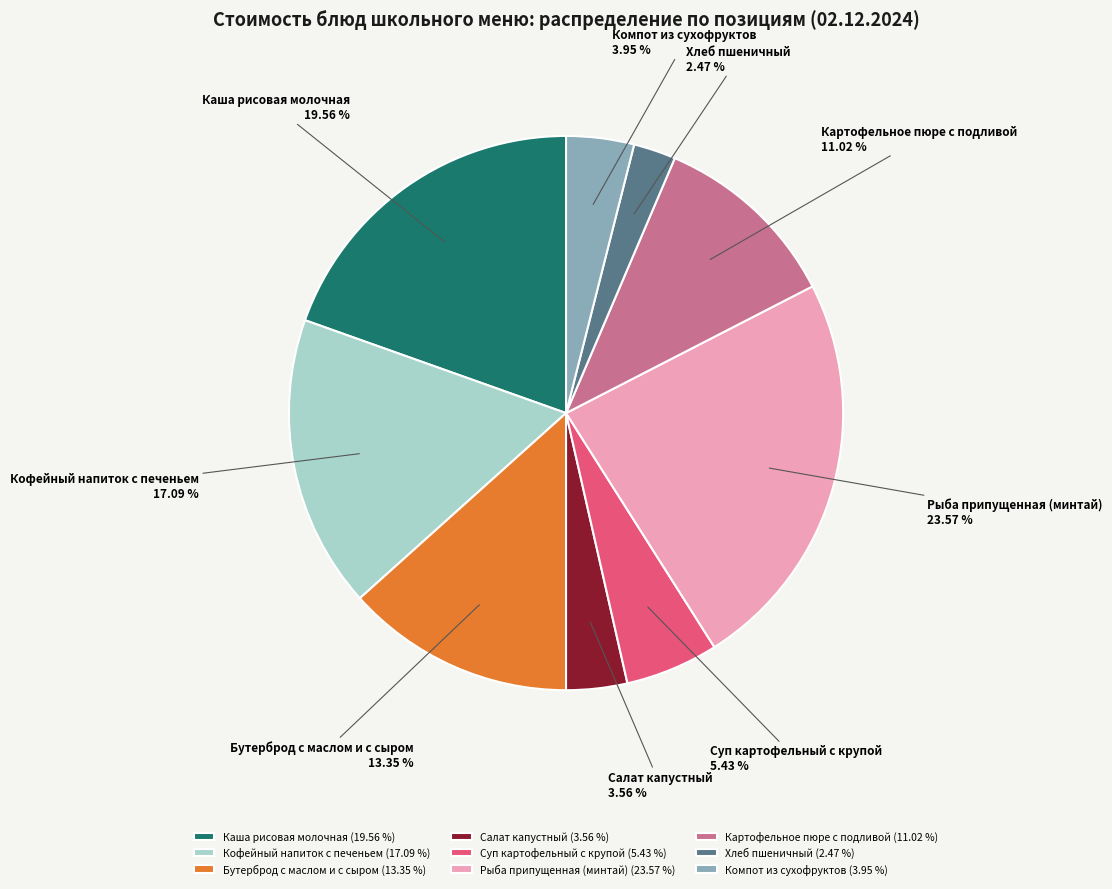

What is the total percentage of Рыба припущенная (минтай) and Хлеб пшеничный?

26.0%